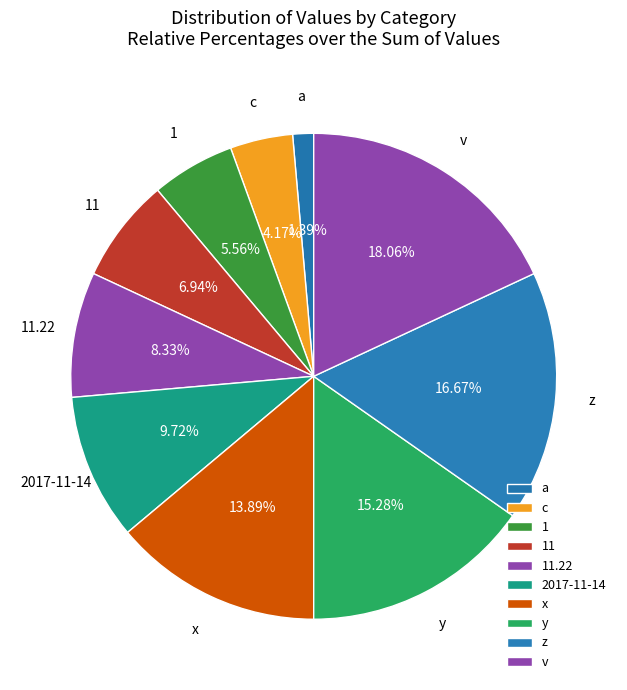

How many slices are in this pie chart?

10